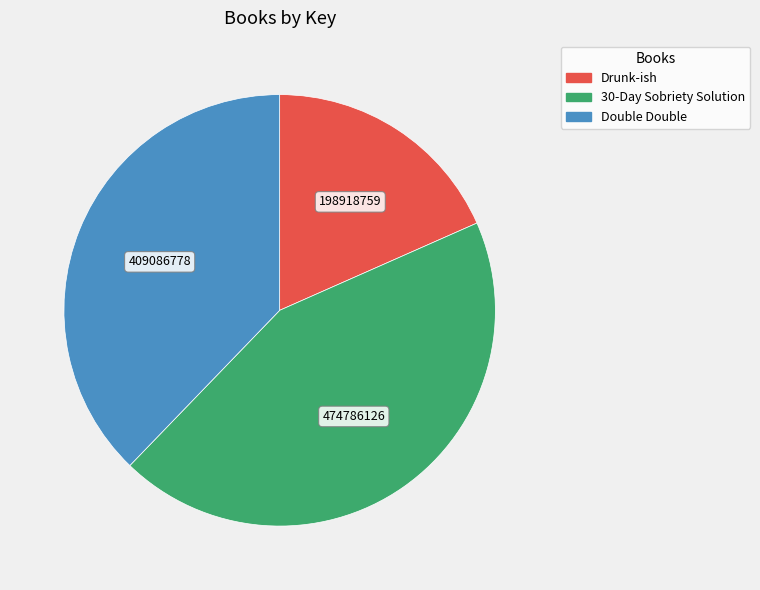

Rank the categories by value from lowest to highest.

Drunk-ish, Double Double, 30-Day Sobriety Solution